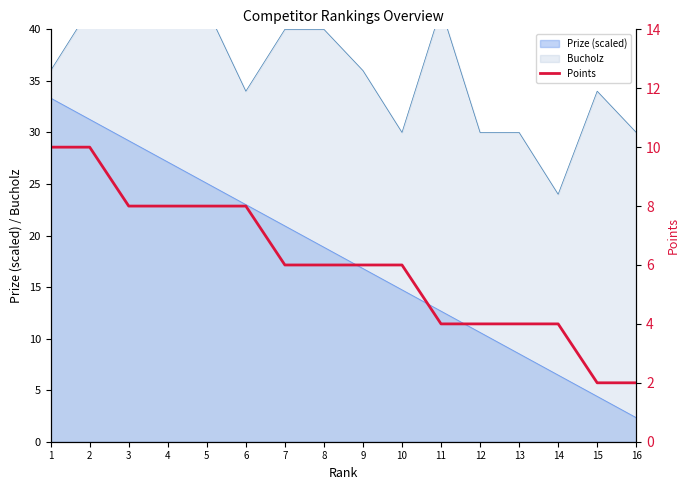

What is the average value?

6